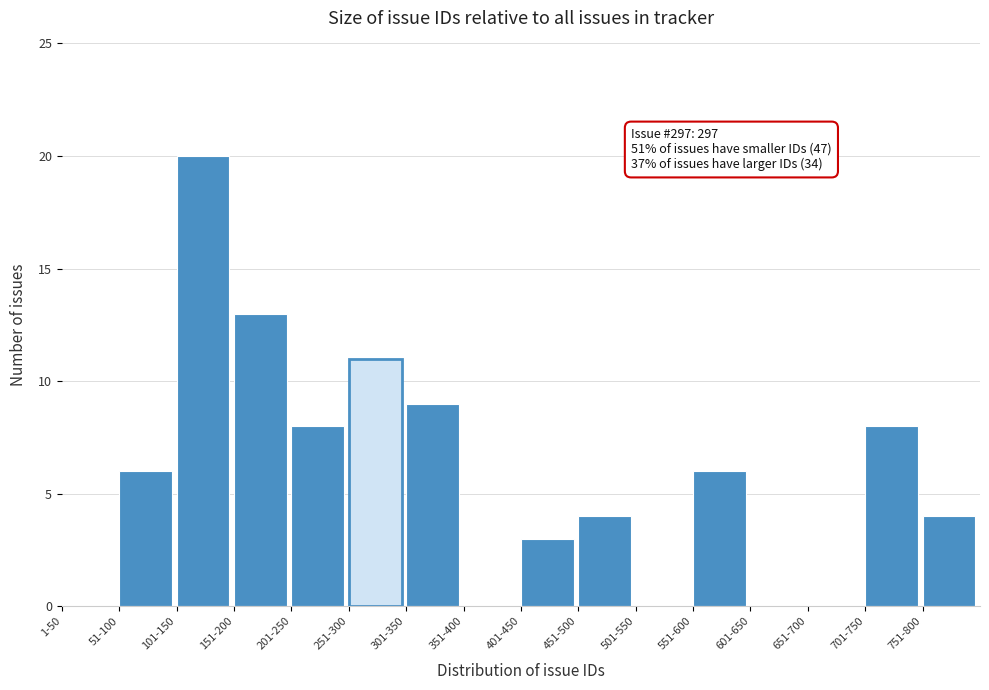

Reading left to right, transcribe all the data shown in this chart.

1-50=0	51-100=6	101-150=20	151-200=13	201-250=8	251-300=11	301-350=9	351-400=0	401-450=3	451-500=4	501-550=0	551-600=6	601-650=0	651-700=0	701-750=8	751-800=4